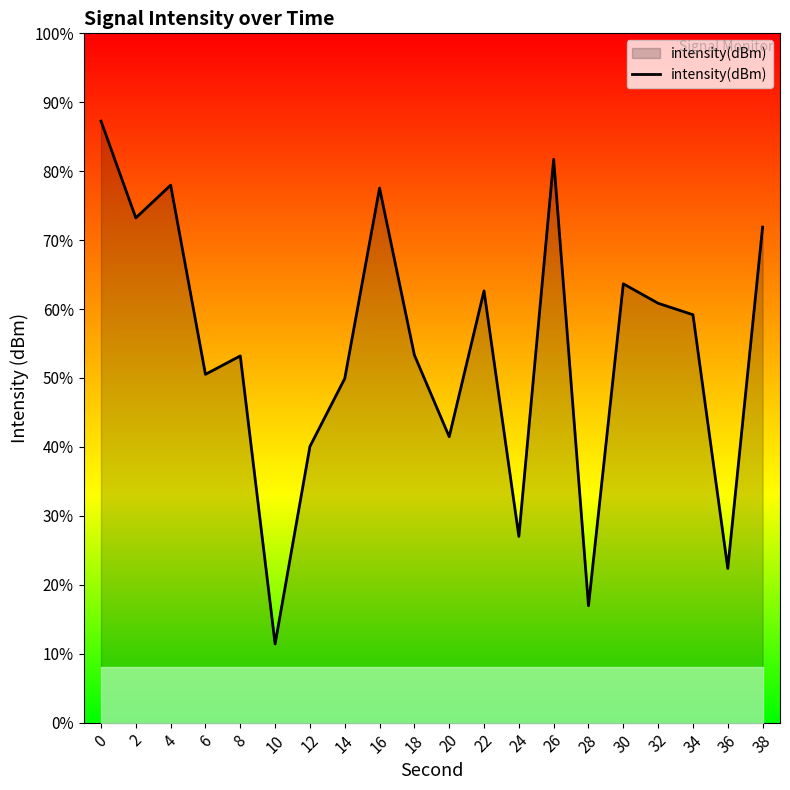

How many categories are shown in the chart?

20